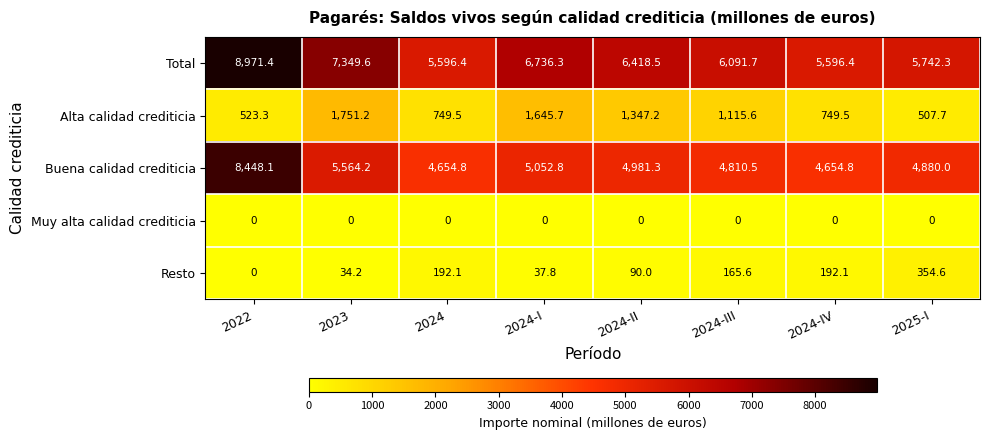

Which series has the widest spread of values?

Buena calidad crediticia